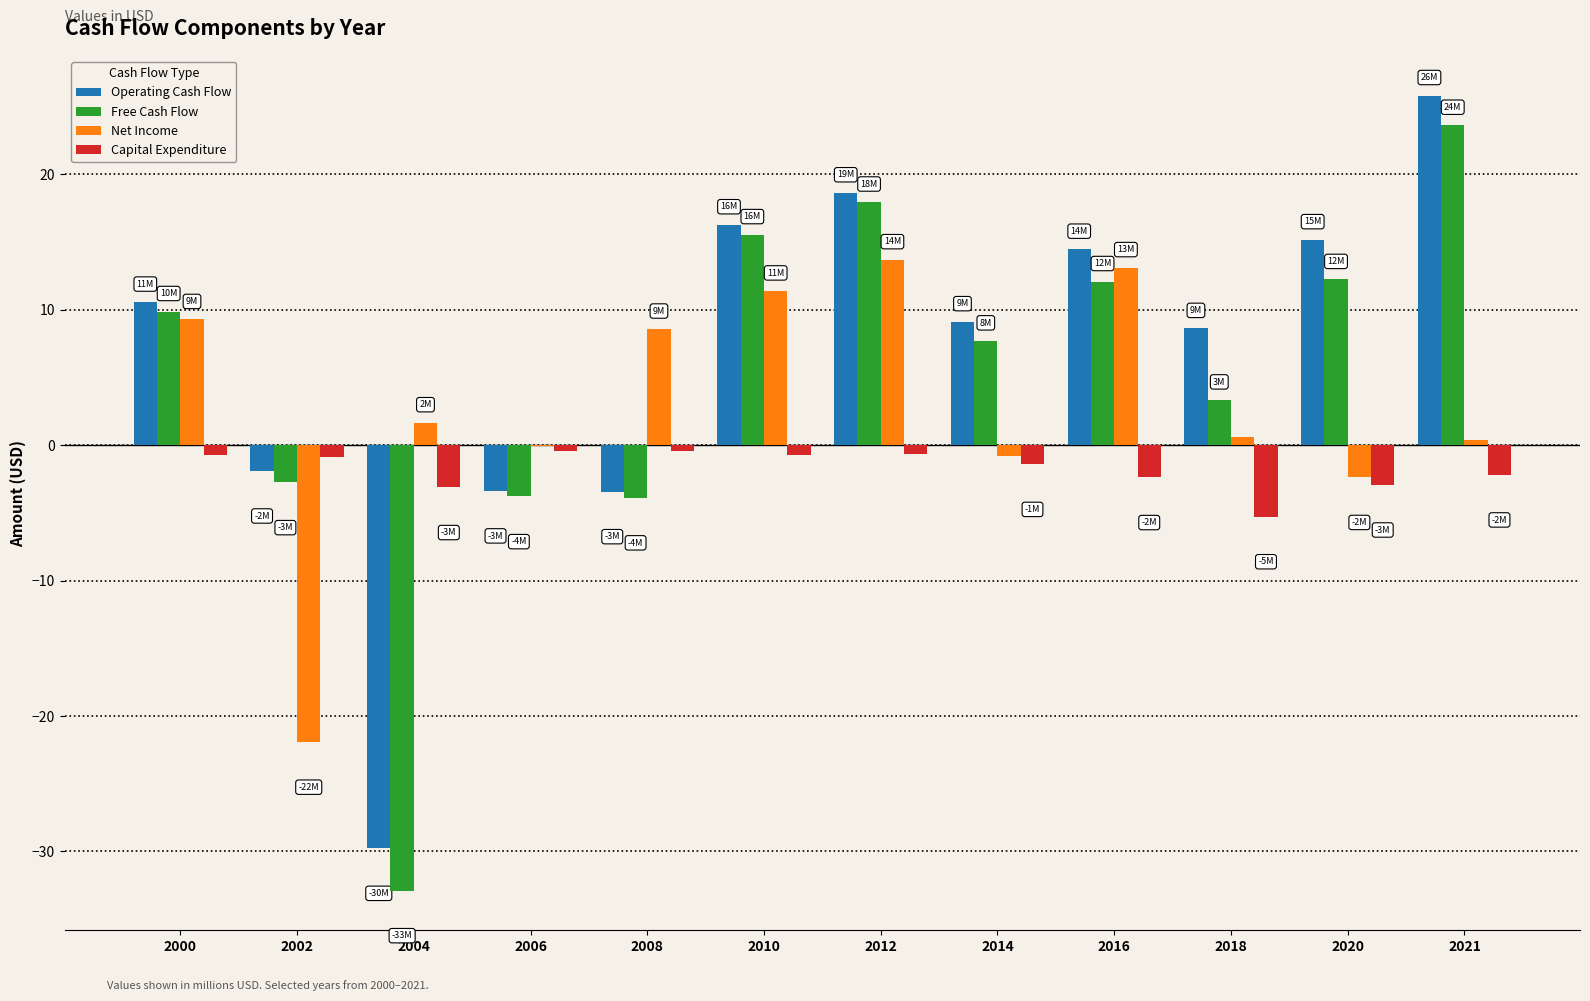

What is the maximum value shown in the chart?

25.8